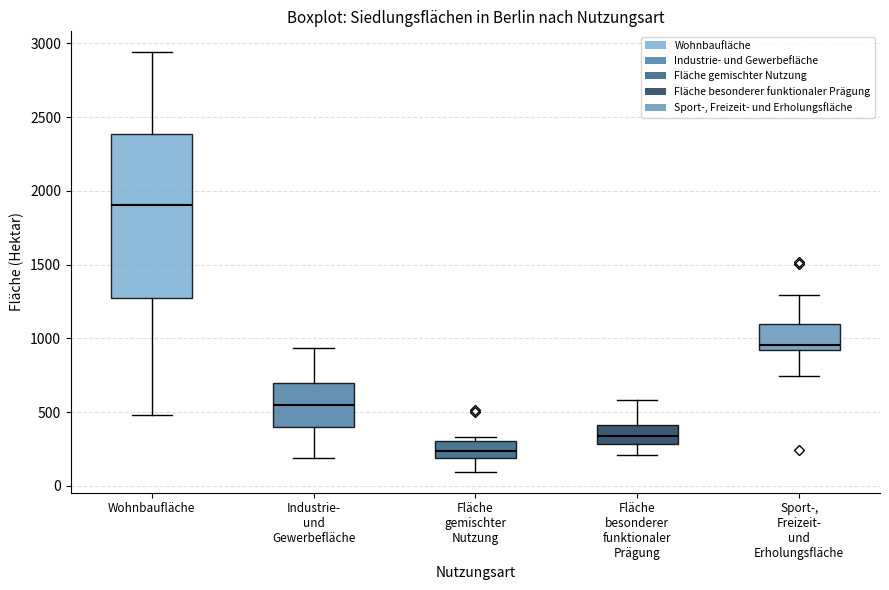

Which box is the tallest, from its lower edge to its upper edge?

Wohnbaufläche